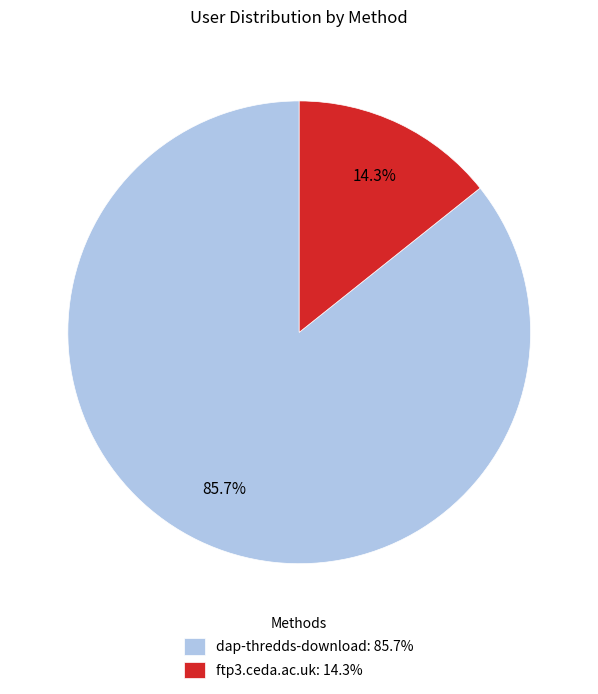

Which category has the biggest portion of the pie?

dap-thredds-download